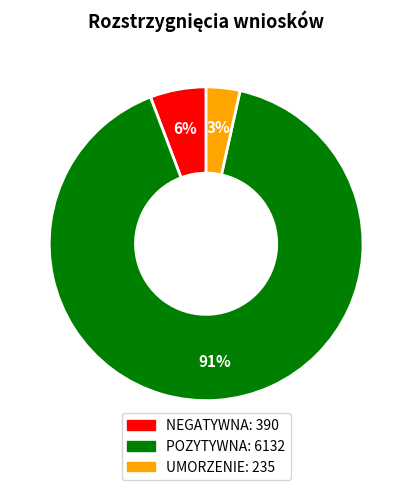

To the nearest percent, what is the average slice percentage?

33%